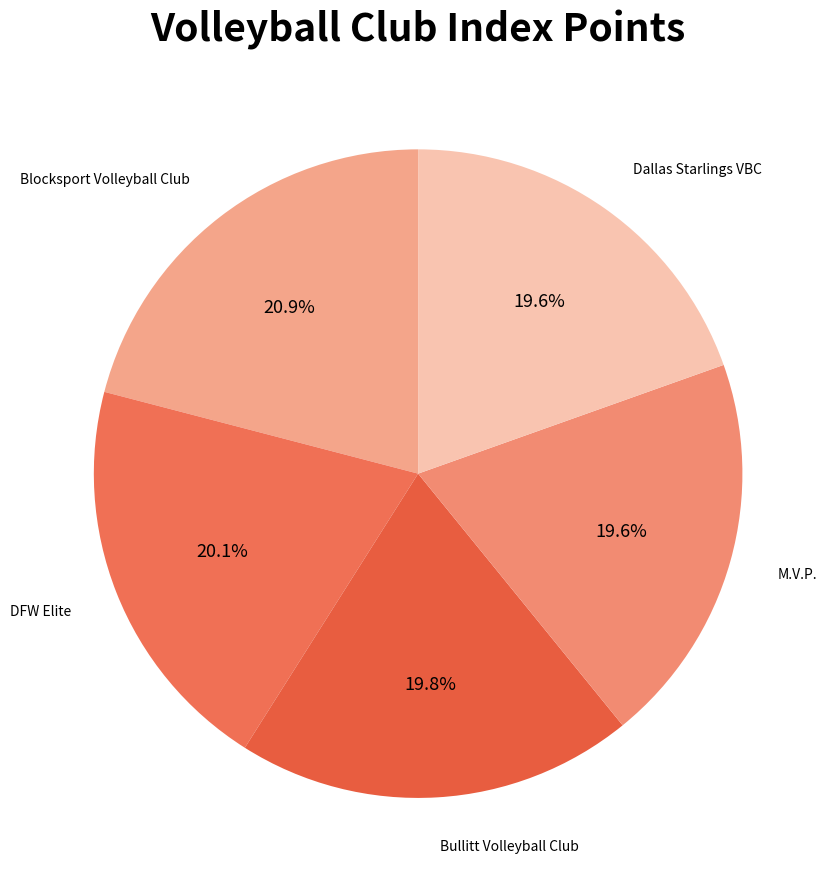

Is it true that M.V.P. is 14% of the pie?

False